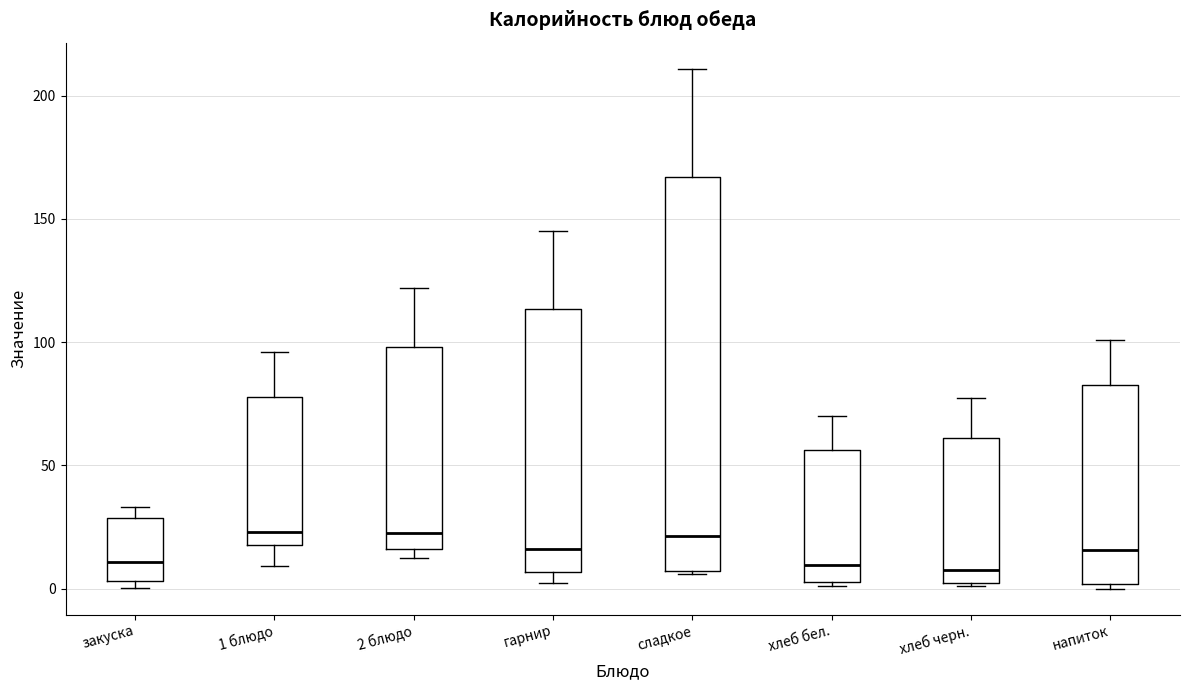

Where does the upper whisker of the box for 1 блюдо end on the y-axis? The values are not printed on the chart, so give them approximately, as read against the axis.

95